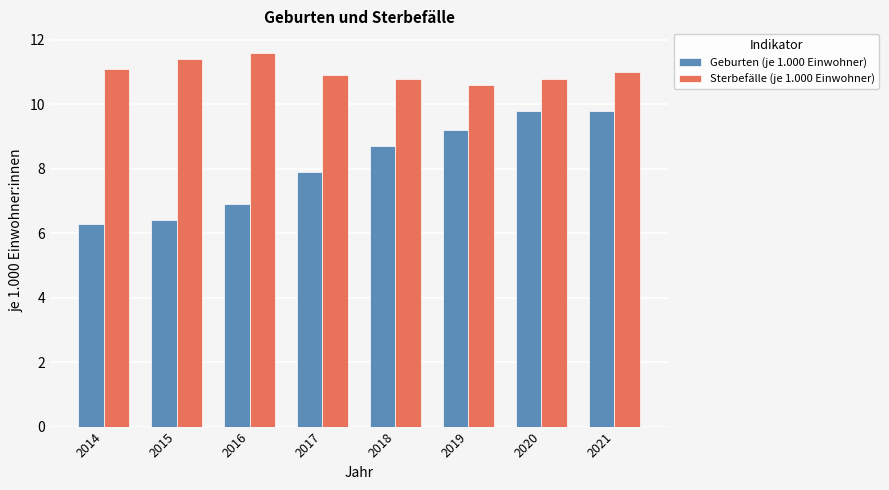

At which category does the chart reach its minimum across all series?

2014